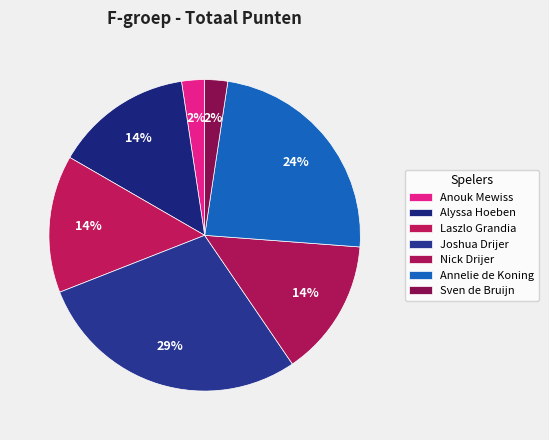

Do Sven de Bruijn and Laszlo Grandia together represent more than half of the pie?

No